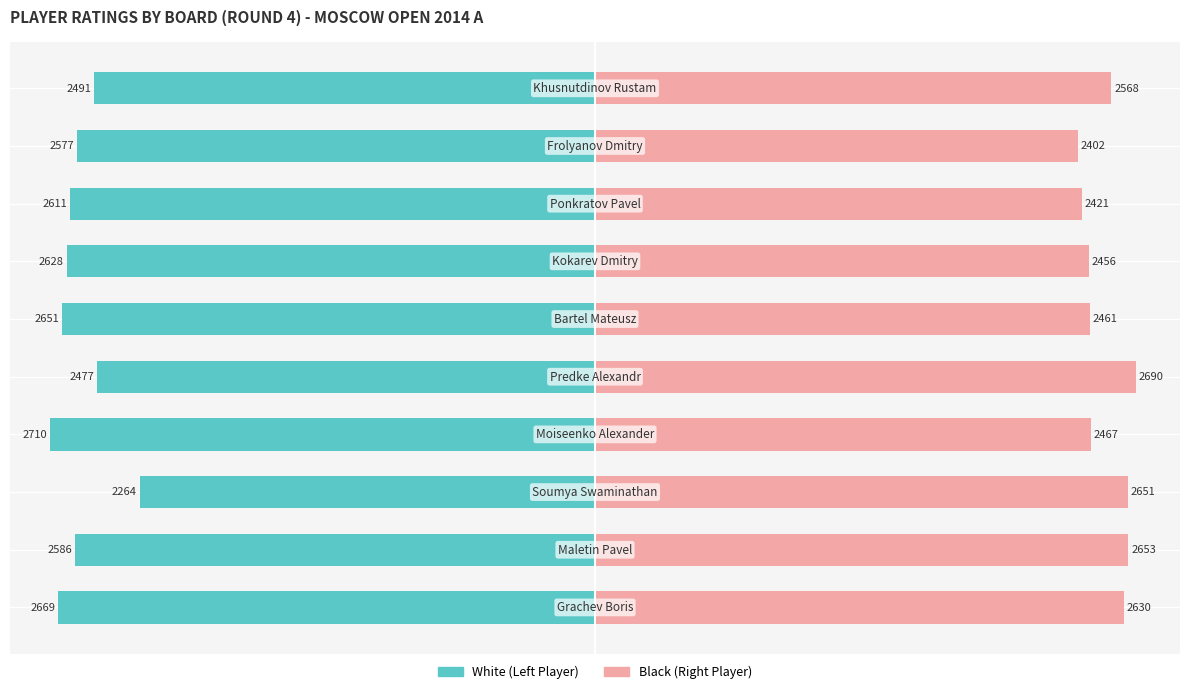

What are all the series names shown in the legend?

White (Left Player), Black (Right Player)